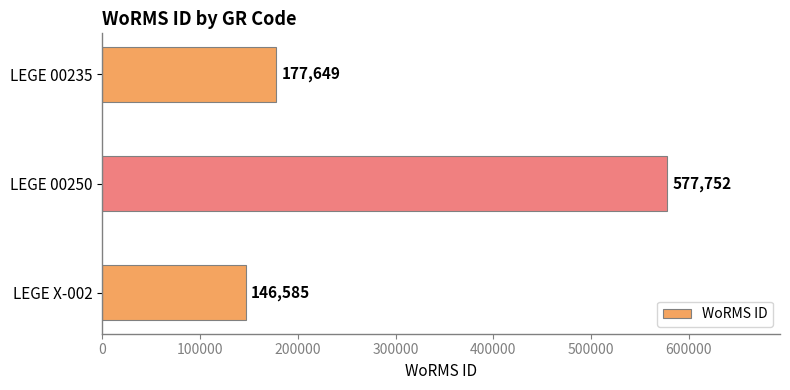

Reading bottom to top, what are all the values shown in this chart?

LEGE X-002=146585	LEGE 00250=577752	LEGE 00235=177649